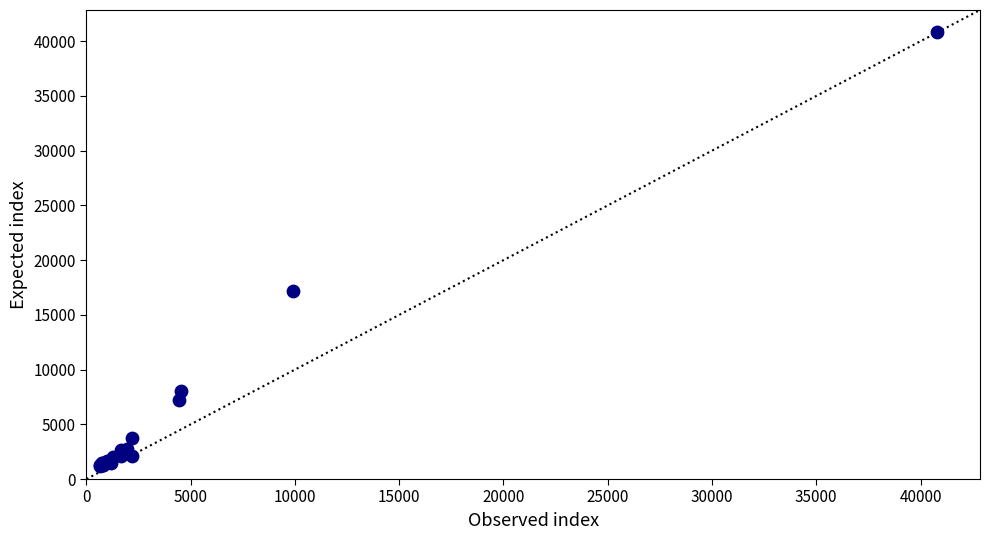

What Y value in the scatter plot is closest to 20998?

17142.4